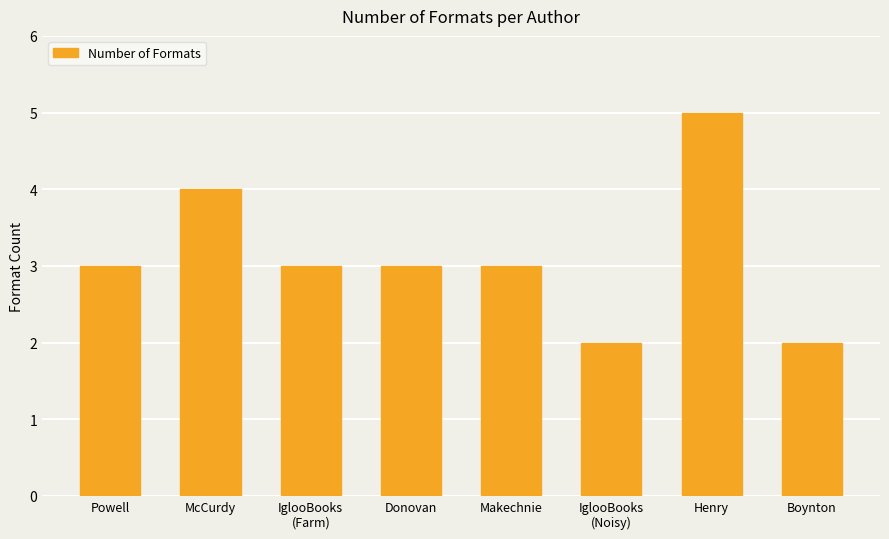

Reading left to right, list all the values displayed in this chart.

Powell=3	McCurdy=4	IglooBooks
(Farm)=3	Donovan=3	Makechnie=3	IglooBooks
(Noisy)=2	Henry=5	Boynton=2